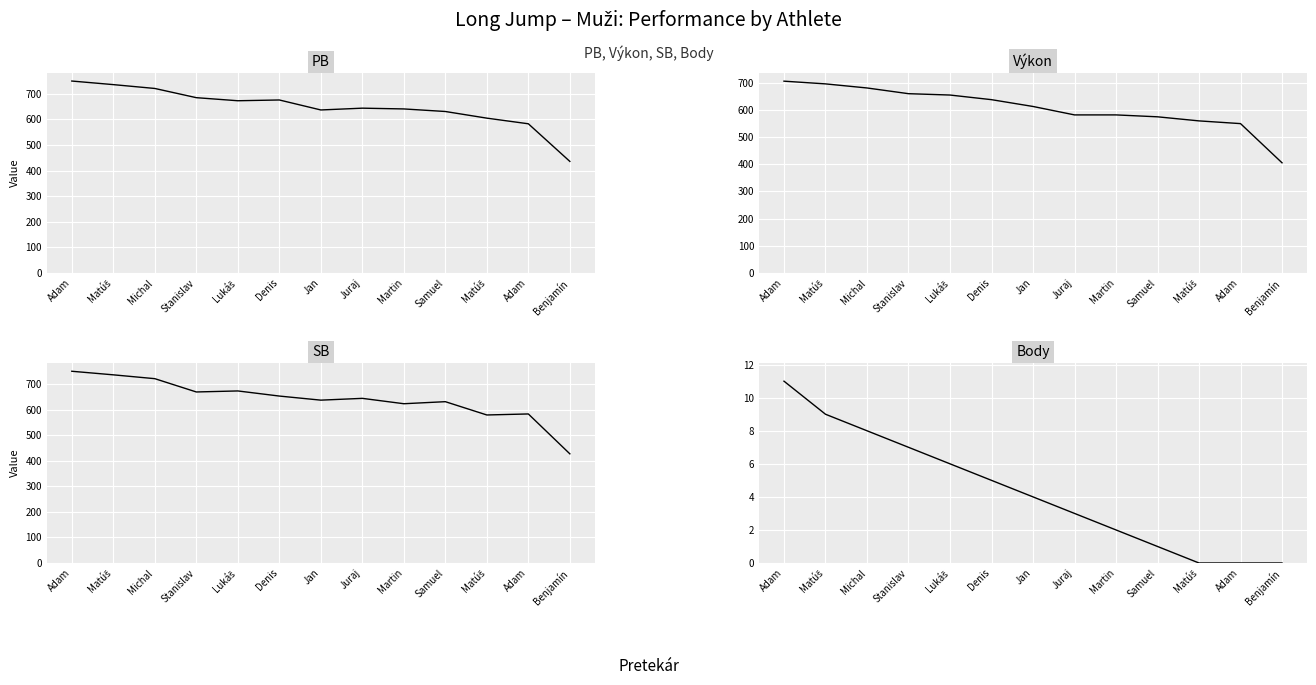

What is the difference between the PB values at Adam and Stanislav?

102